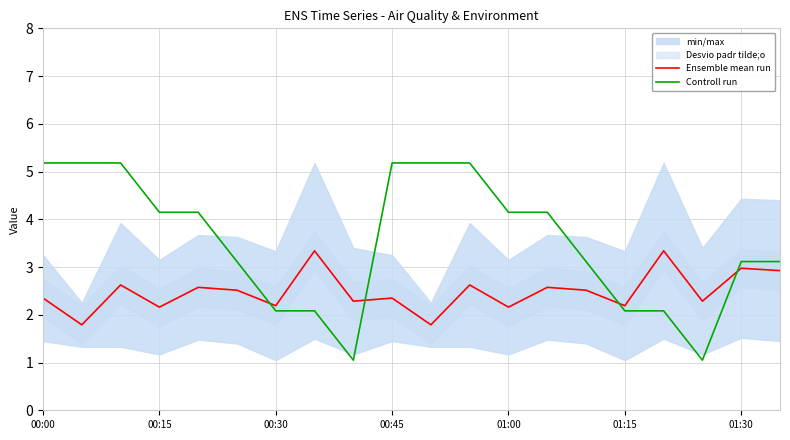

After their last crossing, which series has the higher values: Ensemble mean run or Controll run?

Controll run